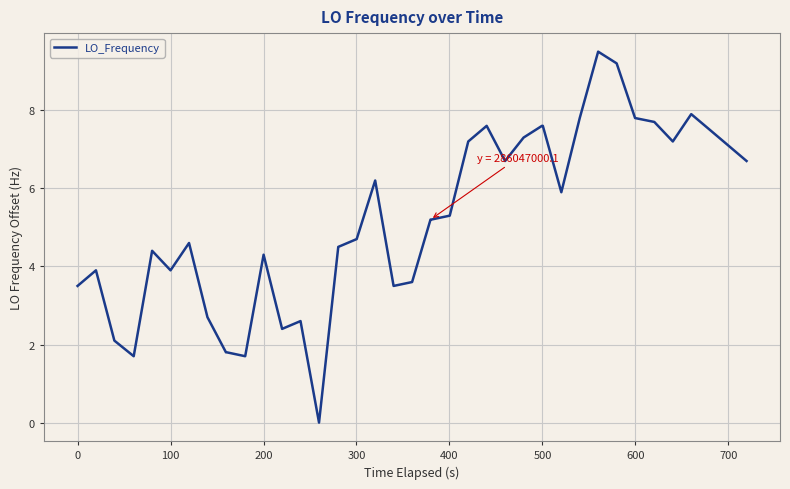

What is the difference between the maximum and minimum values?

9.5